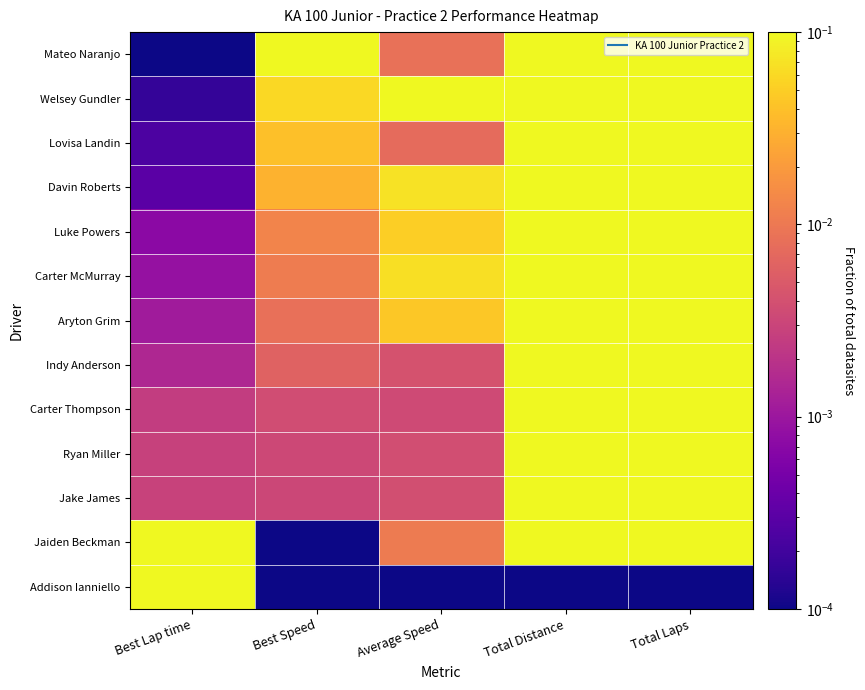

What is the spread (max minus min) of values at Best Speed?

0.1